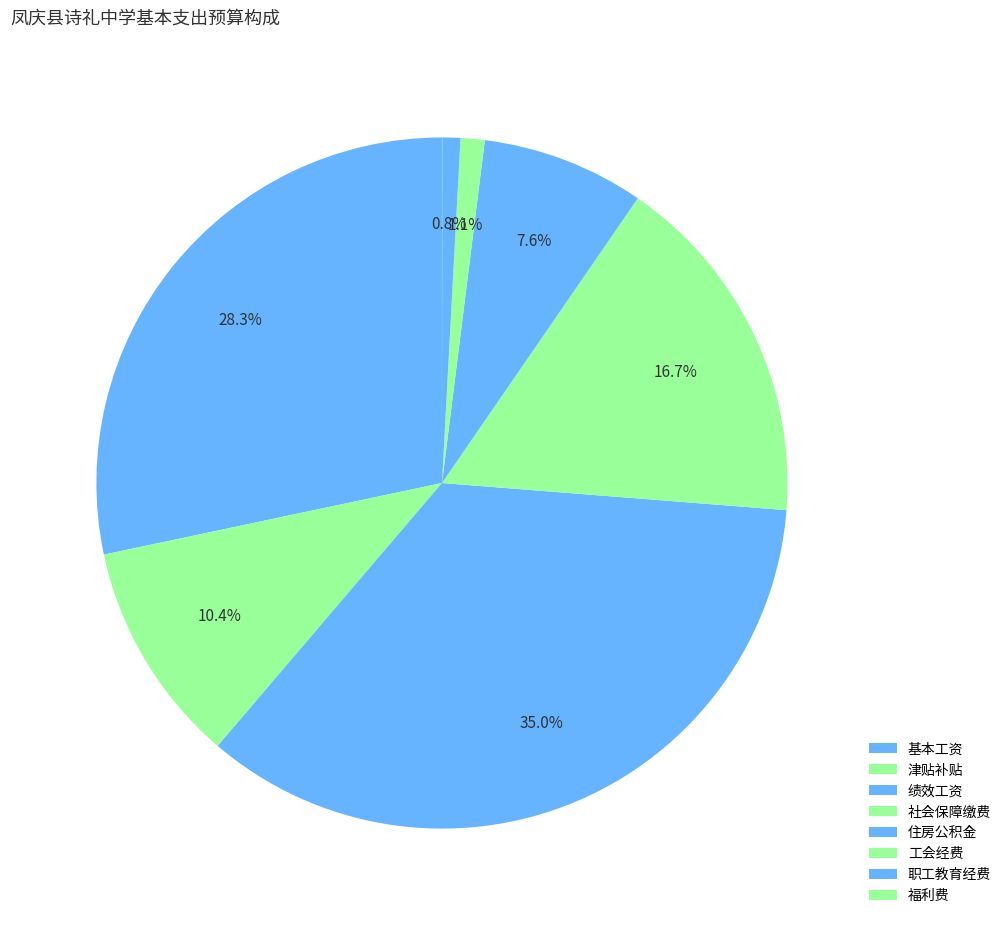

To the nearest percent, what portion does 职工教育经费 represent?

1%